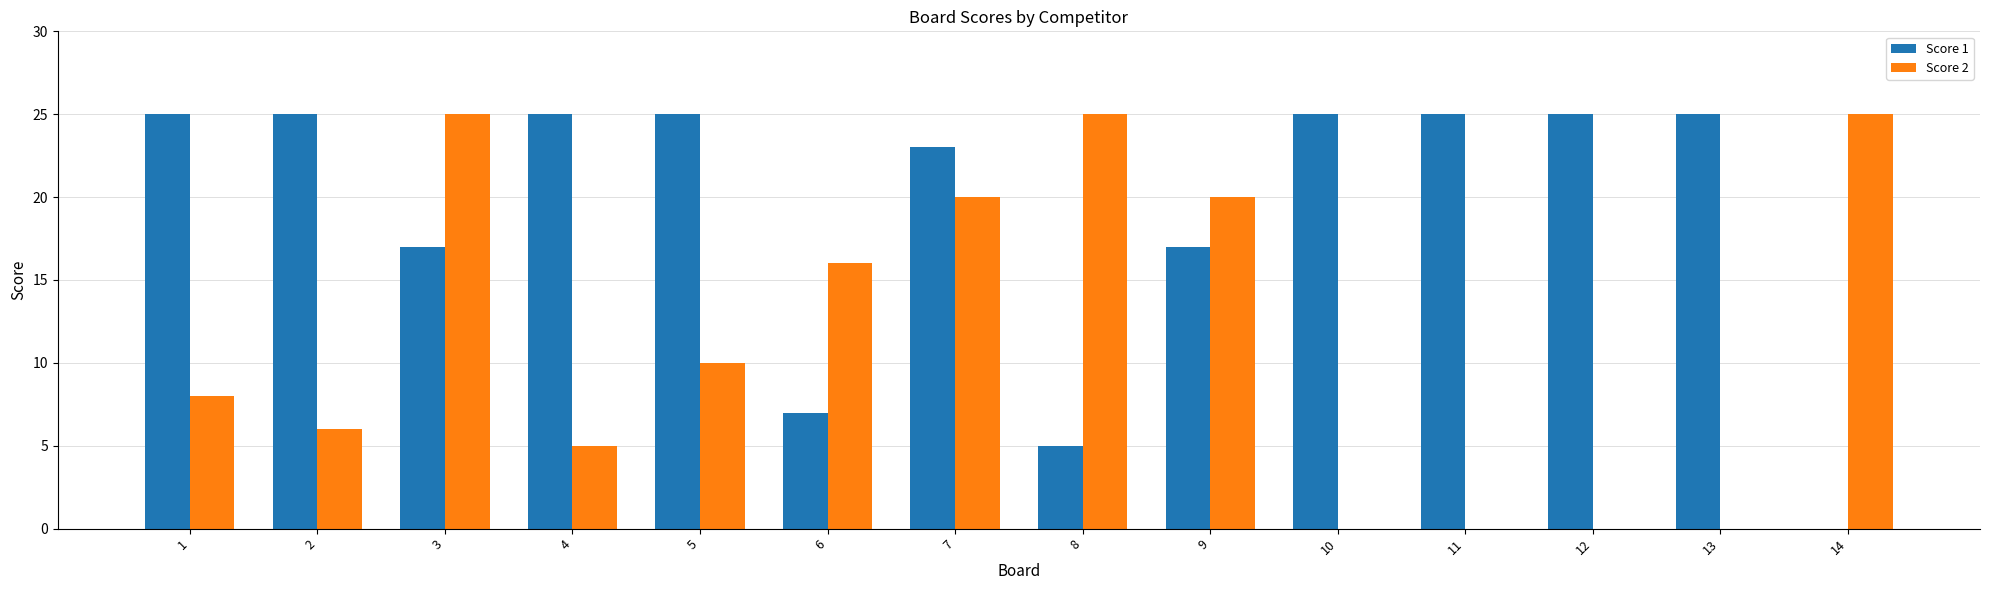

What is the difference between the Score 2 values at 14 and 7?

5